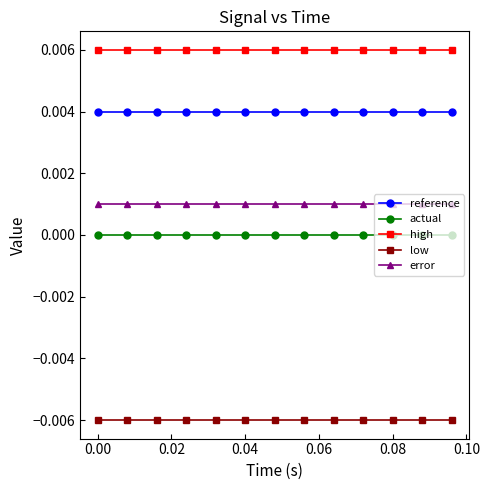

Rank the series by their maximum value, from lowest to highest.

low, actual, error, reference, high